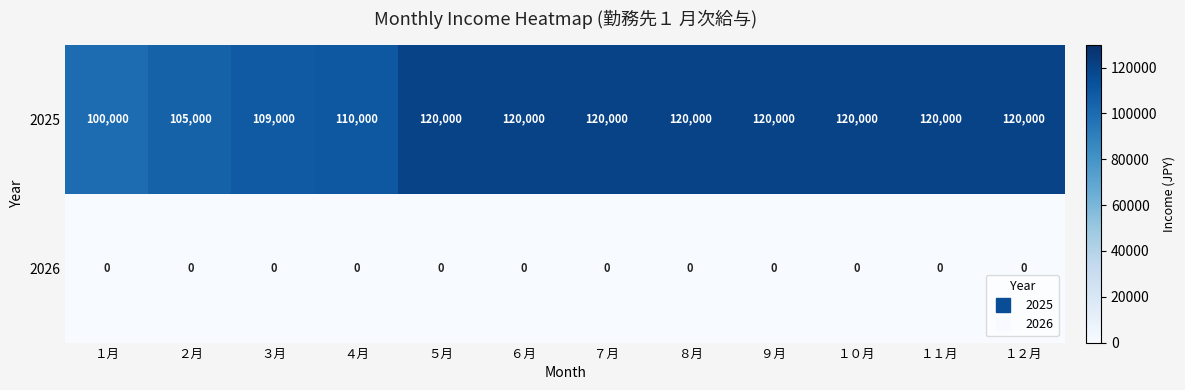

List the series in order of their peak value, highest first.

2025, 2026